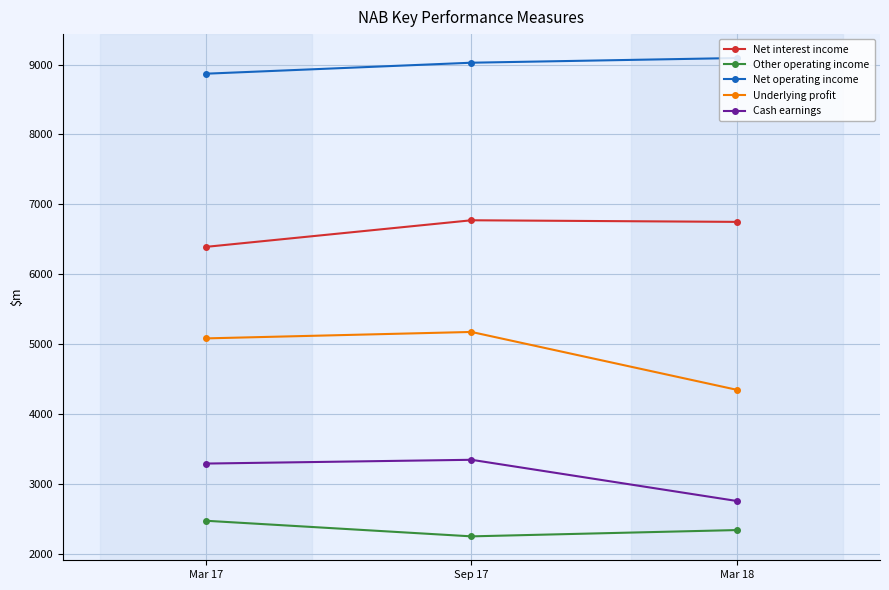

What is the spread (max minus min) of values at Mar 18?

6750